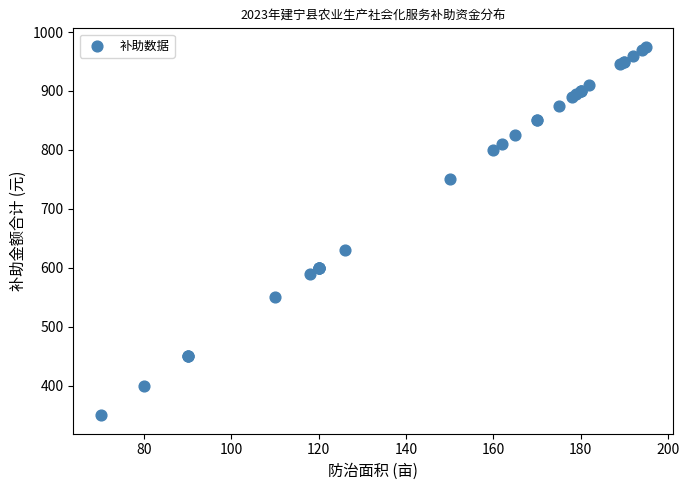

What Y value in the scatter plot is closest to 662?

630